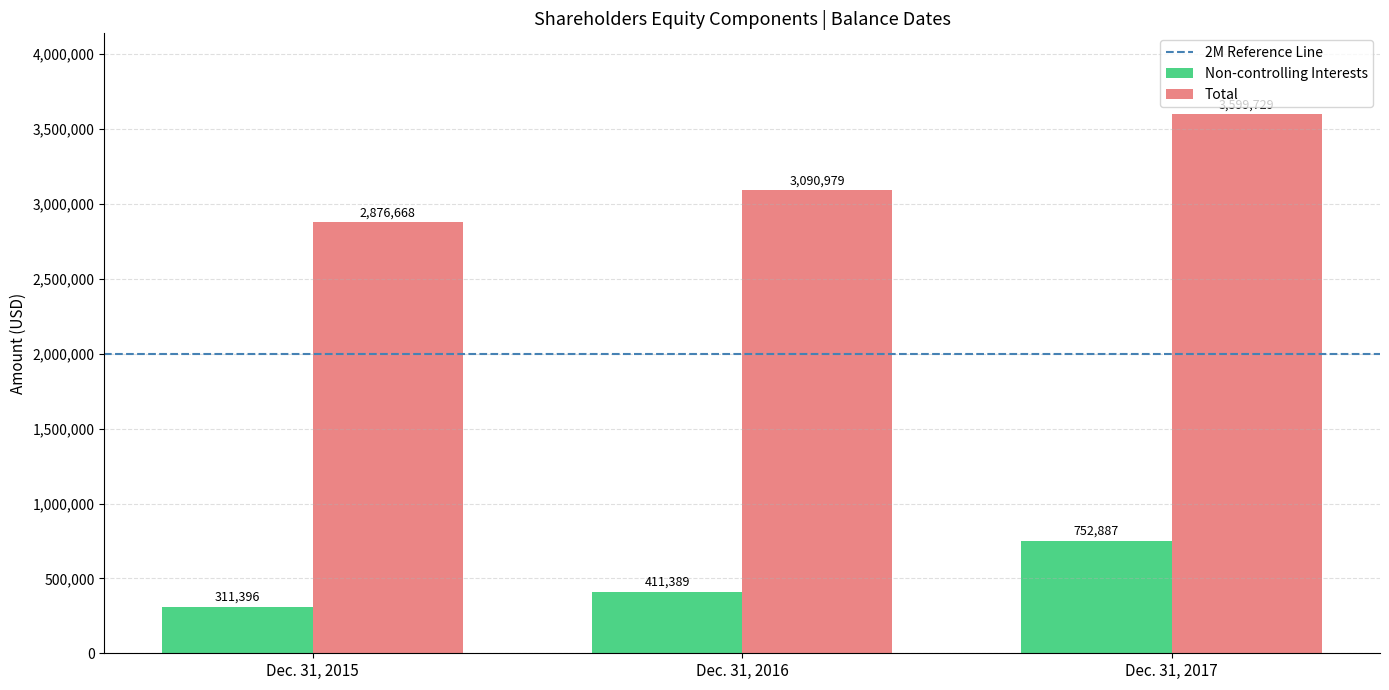

List the series in order of their overall mean, highest first.

Total, Non-controlling Interests